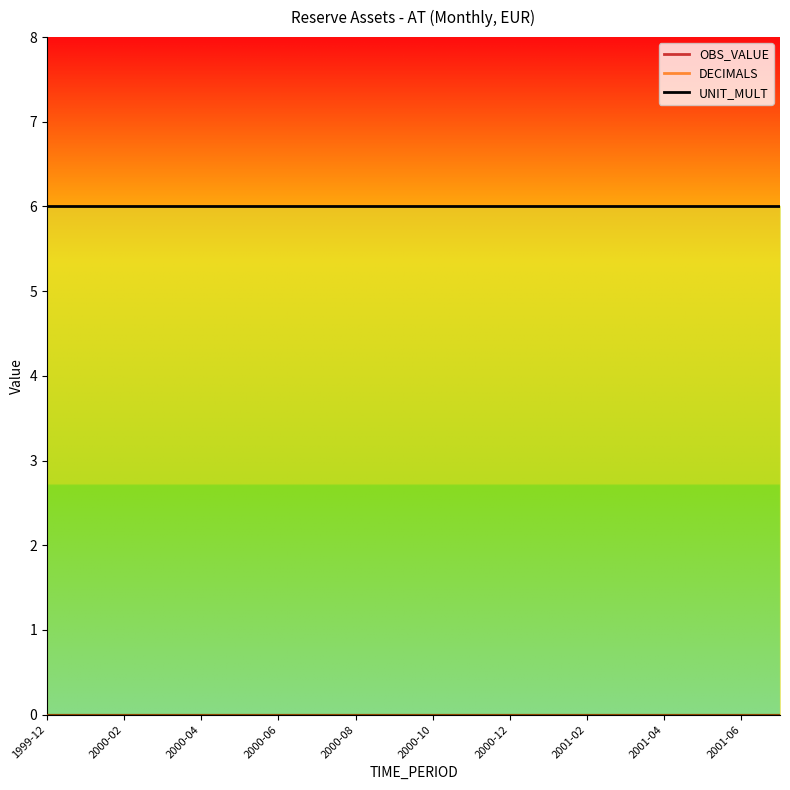

Which category has the lowest value in the UNIT_MULT series?

1999-12